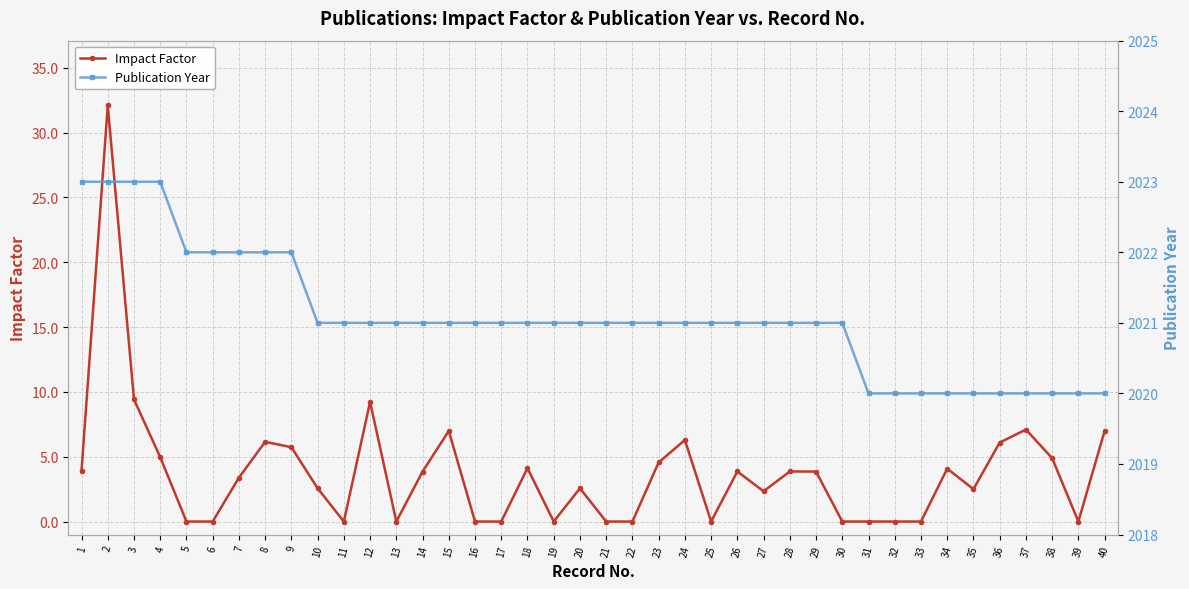

Between 2 and 5, which series saw the biggest shift?

Impact Factor